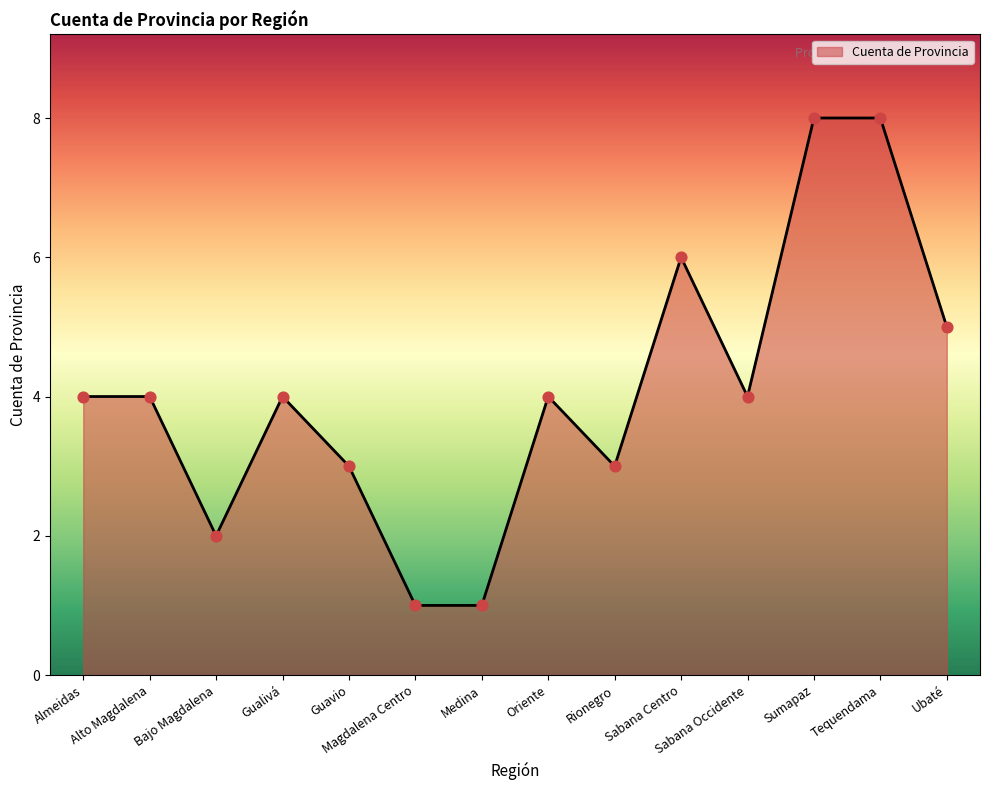

Between Medina and Oriente, which is larger?

Oriente